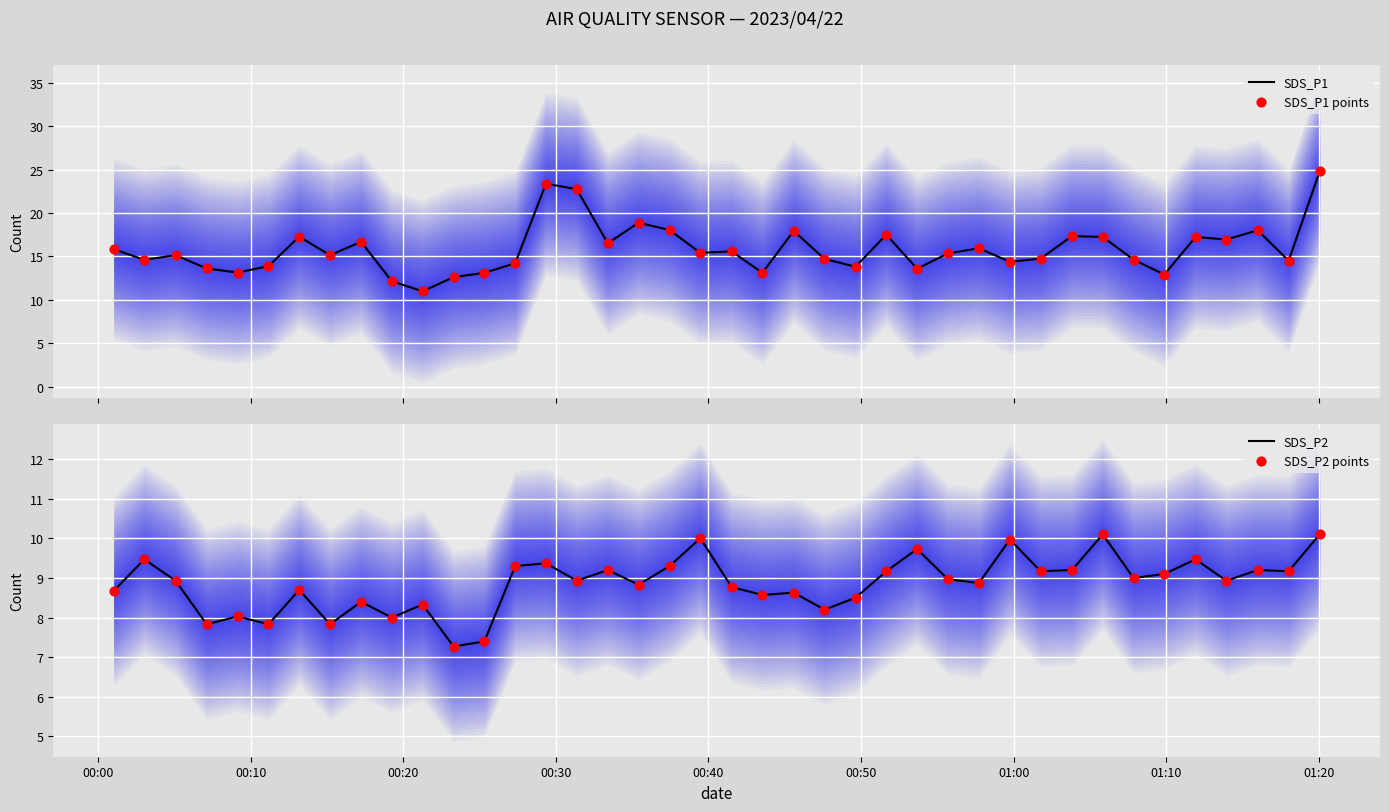

What is the maximum value for SDS_P1?

24.8